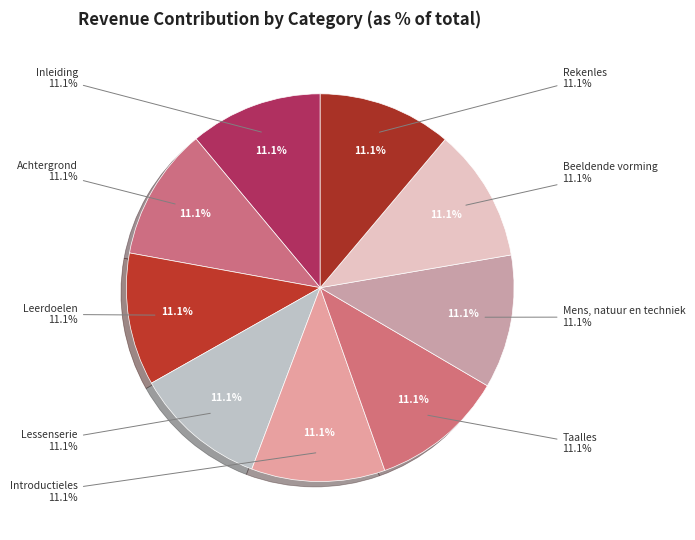

Which category has the biggest portion of the pie?

Introductieles